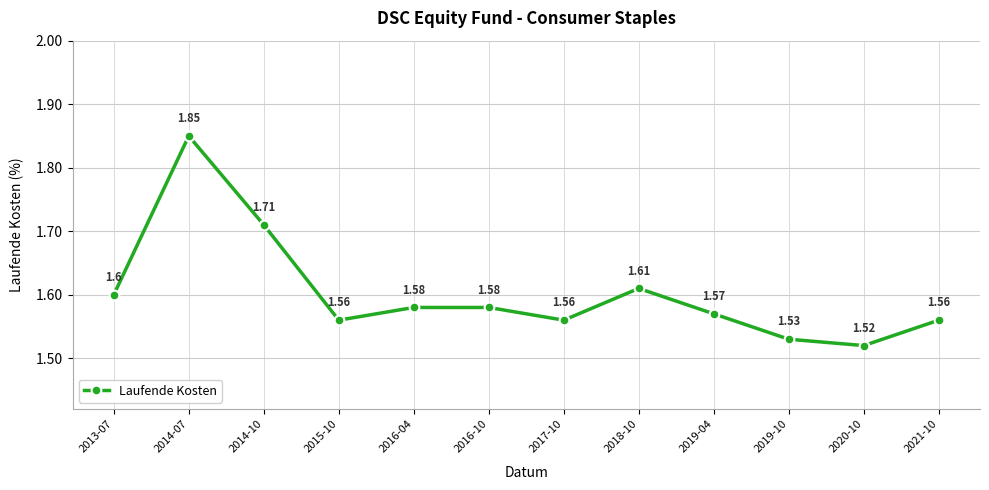

Count the values in the range 1 to 2.

12